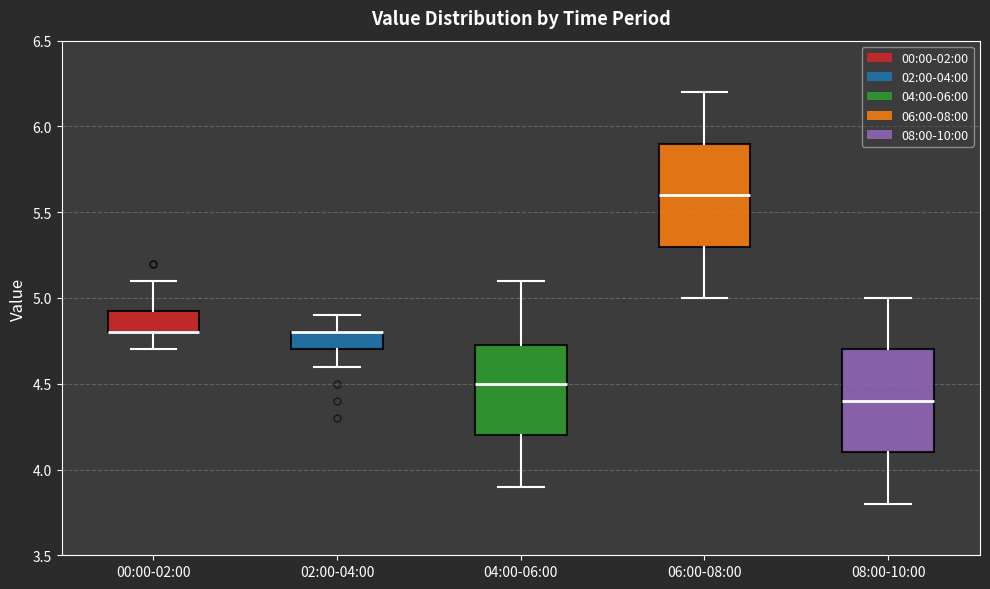

Reading left to right, transcribe this box plot: for each box, give where its median line is, the range the box spans, and where its two whiskers end, as read against the y-axis. The values are not printed on the chart, so give them approximately, as read against the axis.

00:00-02:00: median 4.80 (drawn on the box's lower edge), box 4.80 to 4.95, whiskers 4.70 to 5.10
02:00-04:00: median 4.80 (drawn on the box's upper edge), box 4.70 to 4.80, whiskers 4.60 to 4.90
04:00-06:00: median 4.50, box 4.20 to 4.75, whiskers 3.90 to 5.10
06:00-08:00: median 5.60, box 5.30 to 5.90, whiskers 5.00 to 6.20
08:00-10:00: median 4.40, box 4.10 to 4.70, whiskers 3.80 to 5.00